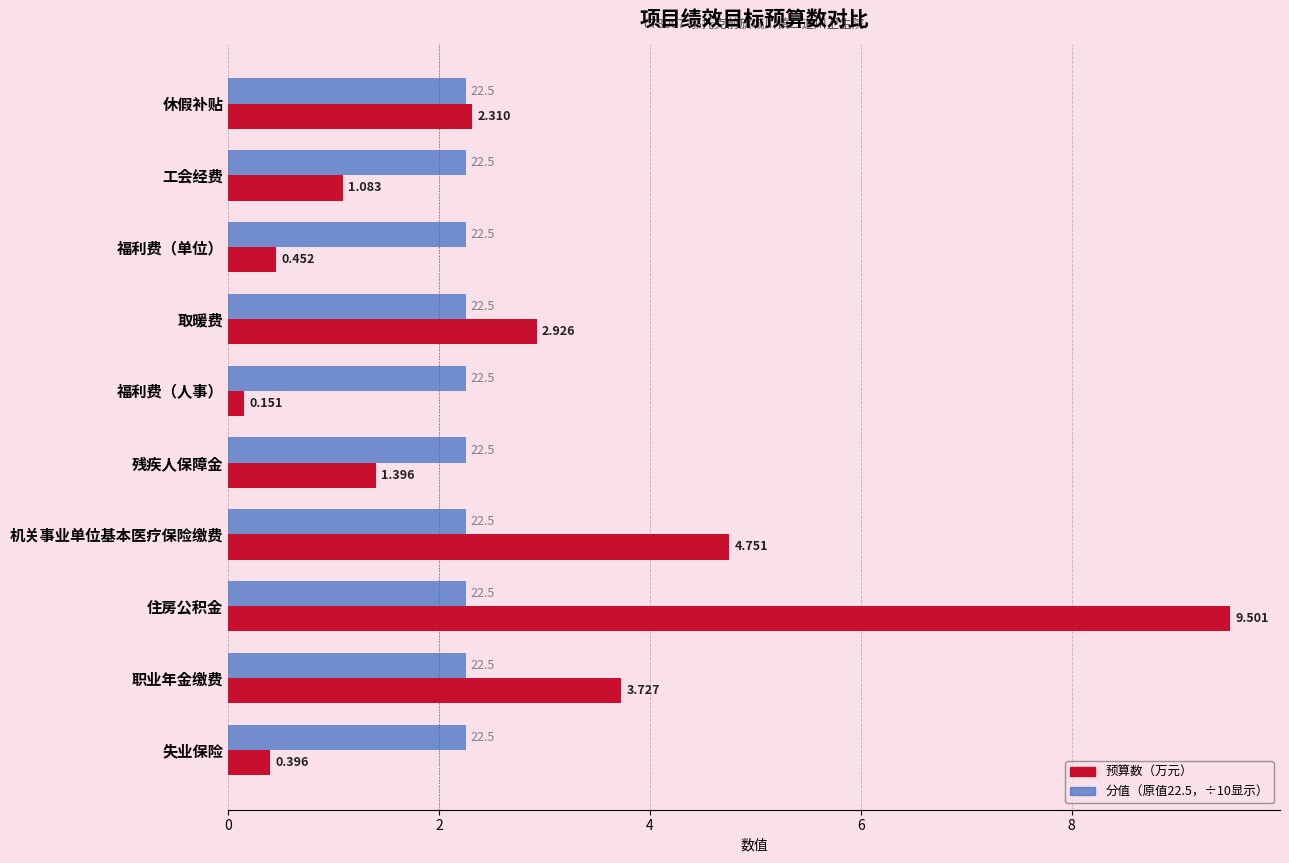

Which label corresponds to the largest value in the chart?

住房公积金